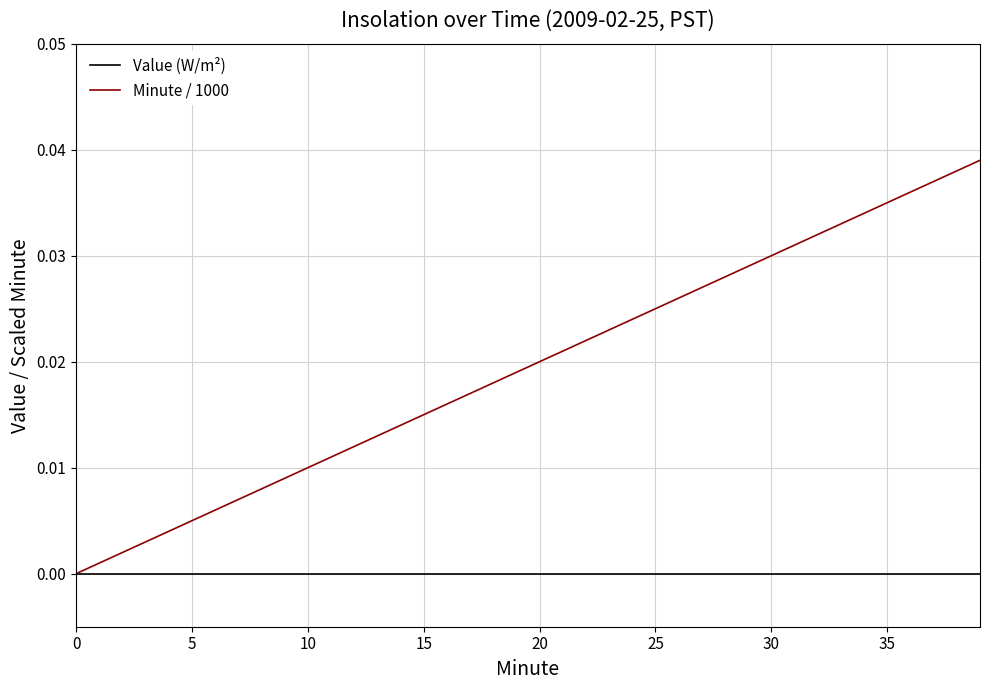

List the series in order of their overall mean, lowest first.

Value (W/m²), Minute / 1000